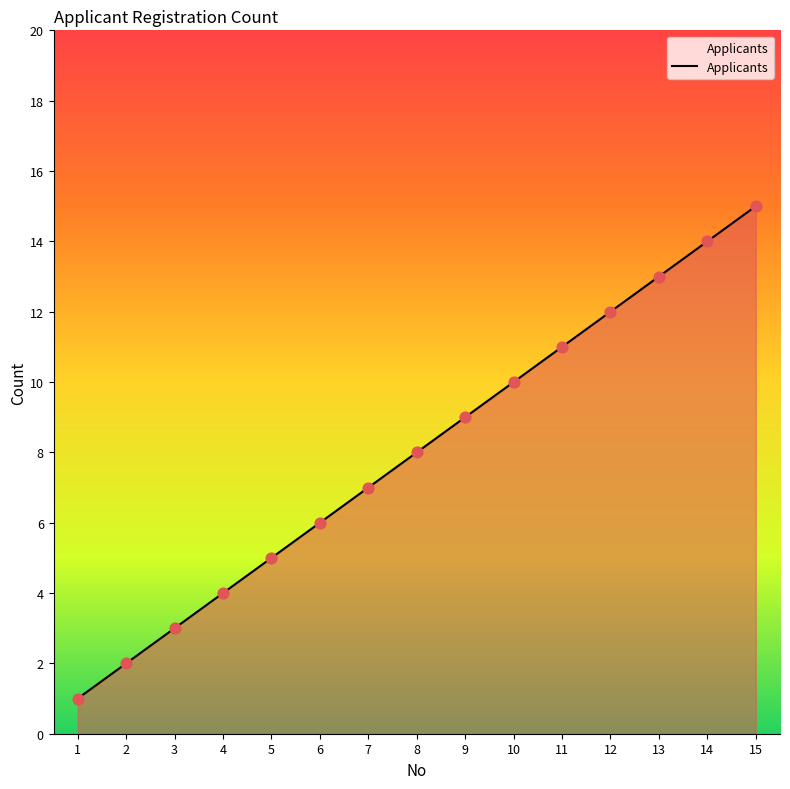

What is the change in value from 3 to 11?

+8